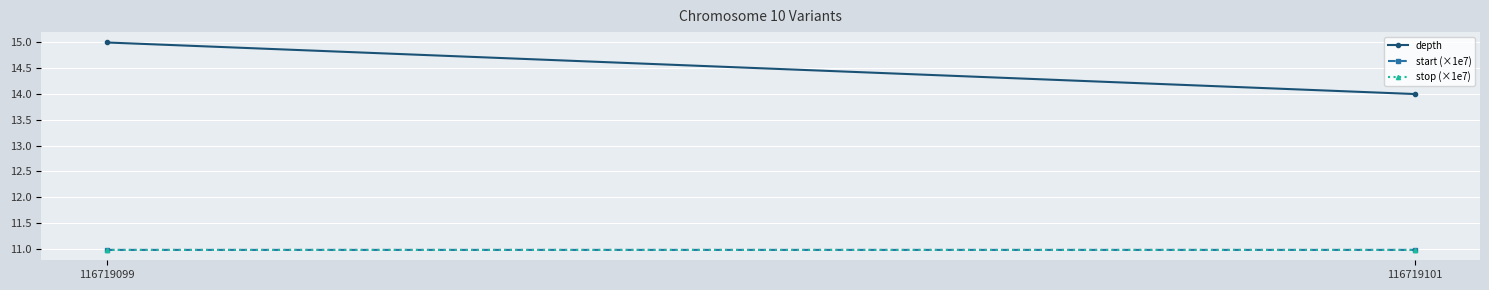

What is the sum of all stop (×1e7) values?

22.0